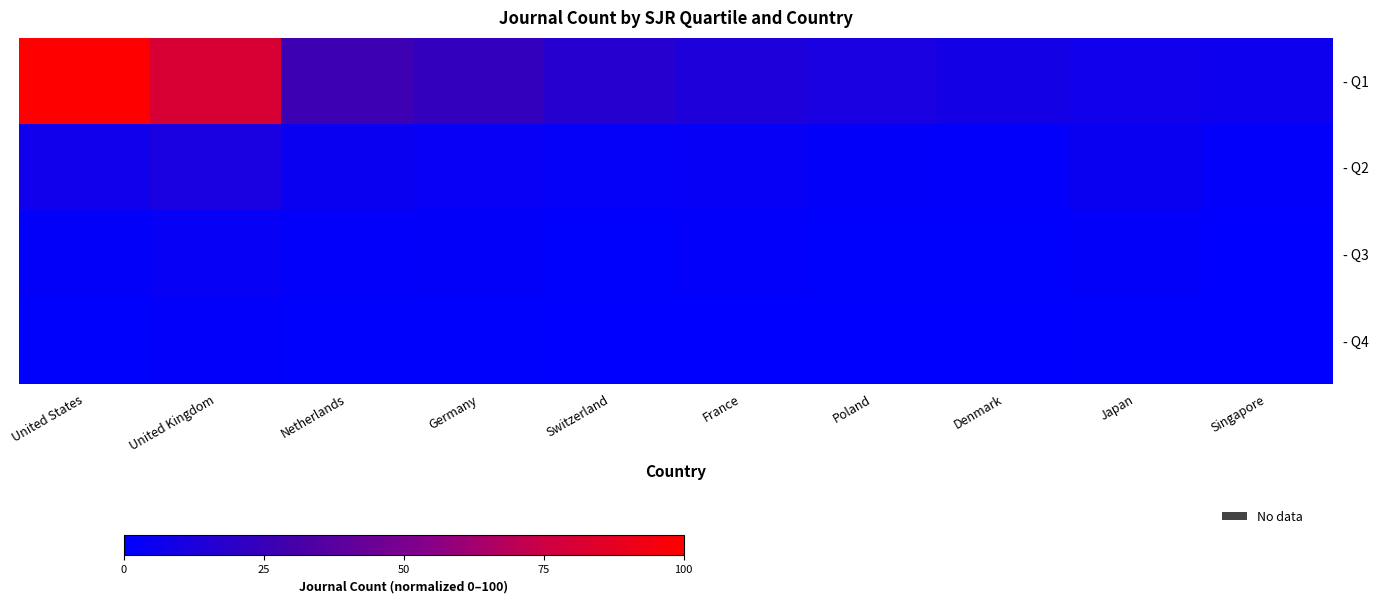

List the series in order of their peak value, highest first.

- Q1, - Q2, - Q3, - Q4